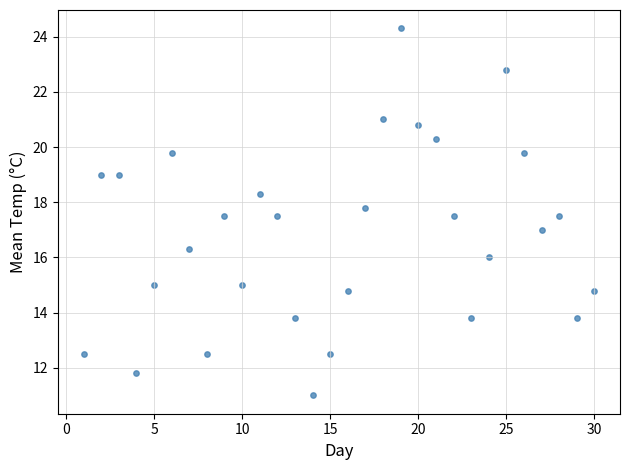

What is the range of X values (max minus min)?

29.0